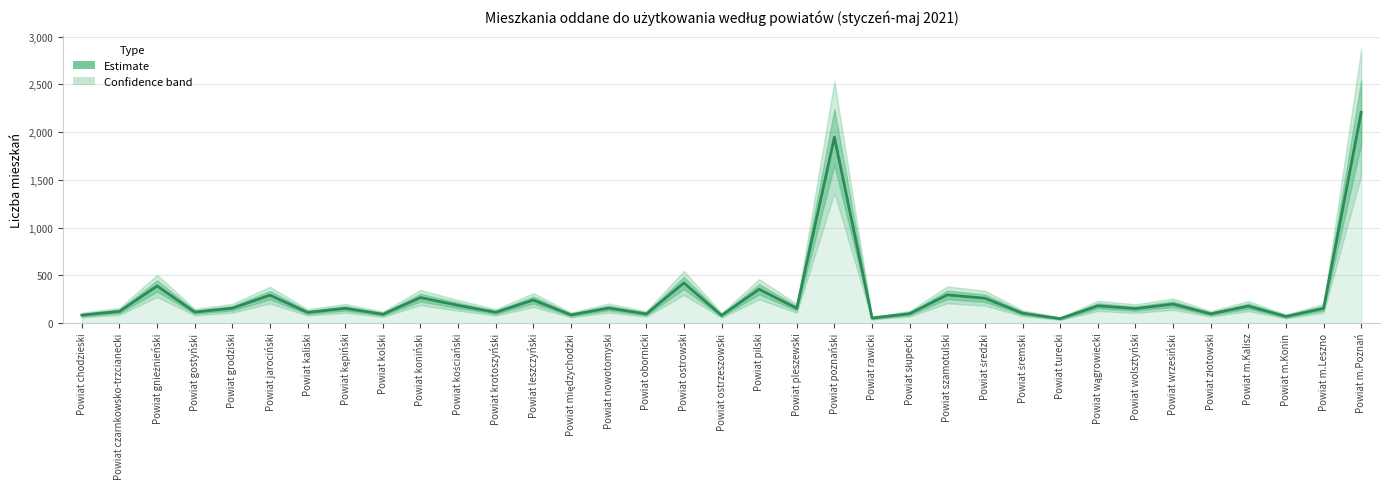

Which has a higher value, Powiat ostrowski or Powiat pleszewski?

Powiat ostrowski